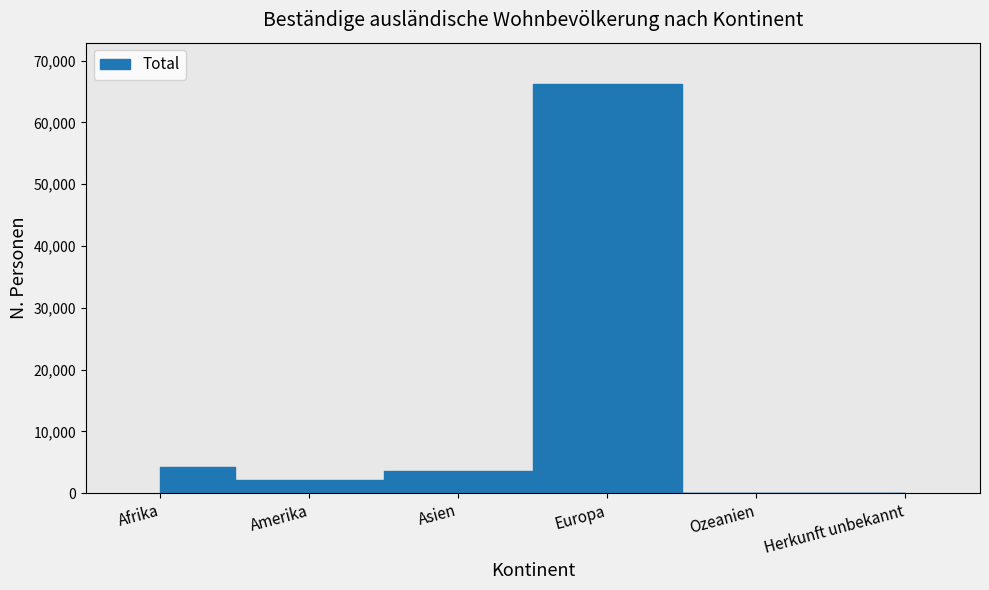

What position from the right is Amerika?

5